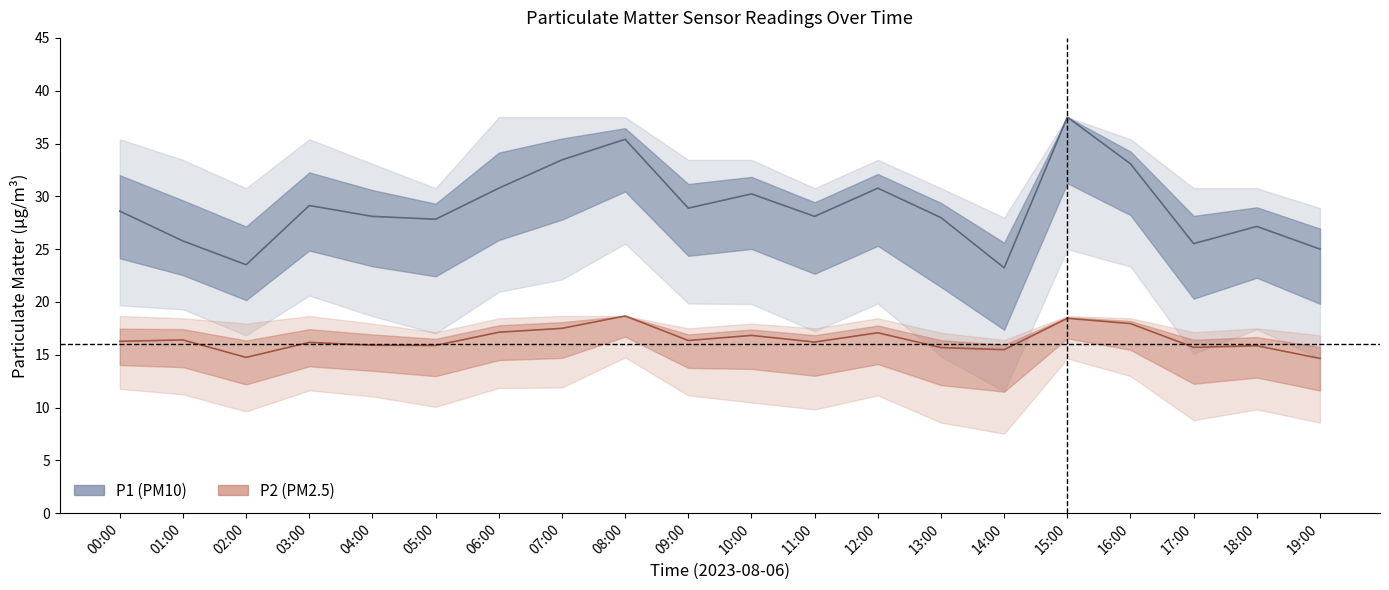

Which label corresponds to the smallest value in the chart?

14:00